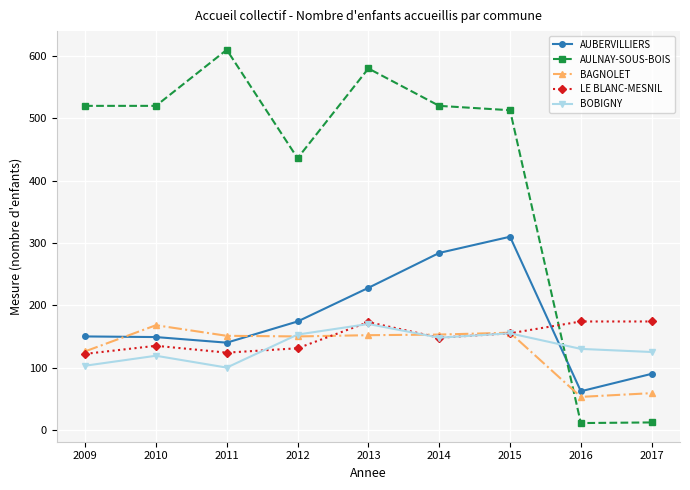

Which category has the lowest value in the AUBERVILLIERS series?

2016